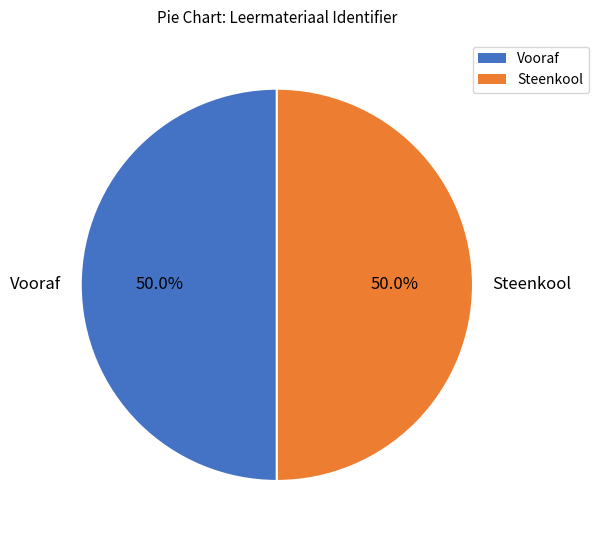

How many segments does this pie chart have?

2